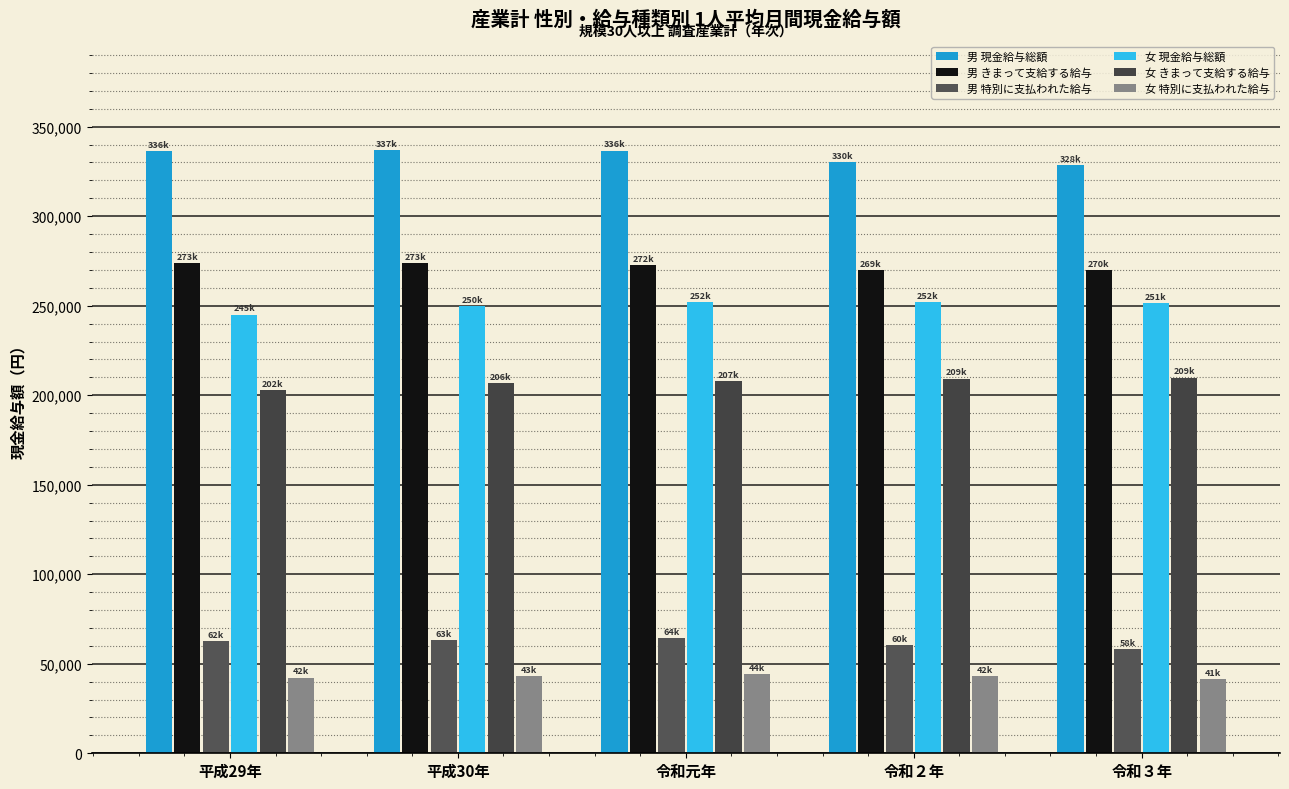

Which series has the largest total across all categories?

男 現金給与総額